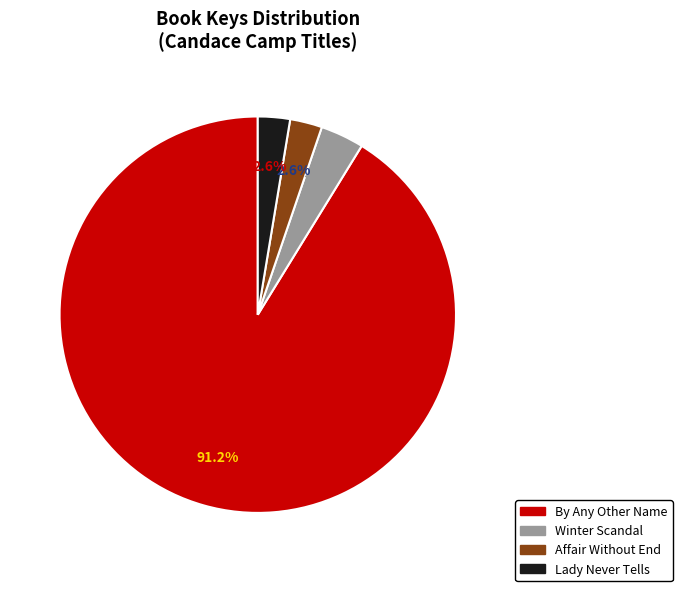

How many slices are in this pie chart?

4